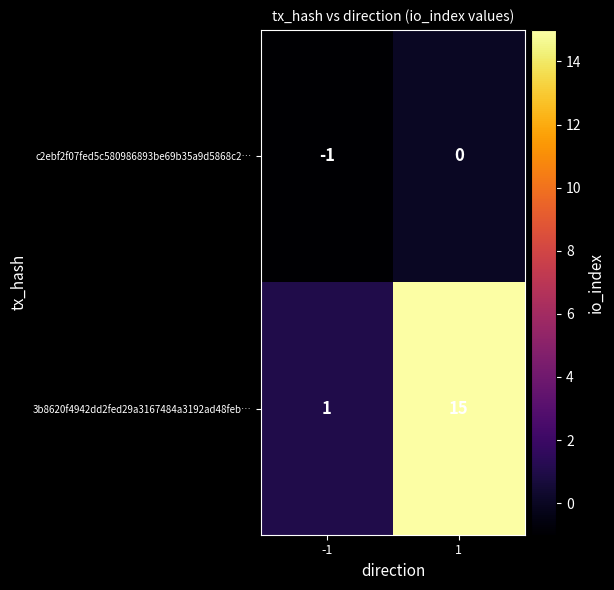

Which series has the largest range (max minus min)?

3b8620f4942dd2fed29a3167484a3192ad48feb…